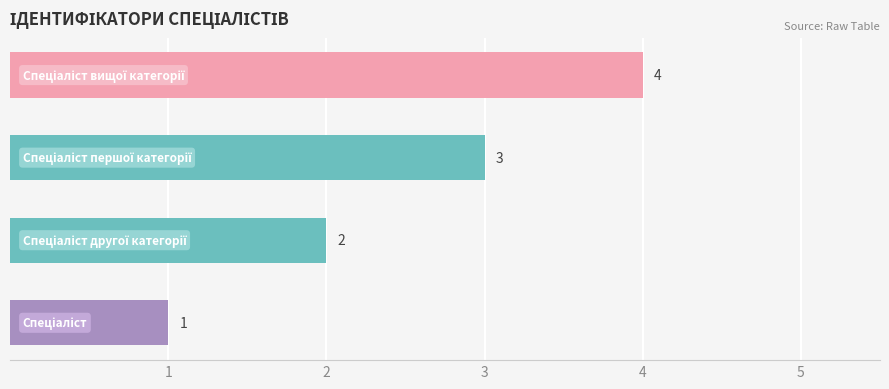

What is the difference between the maximum and minimum values?

3